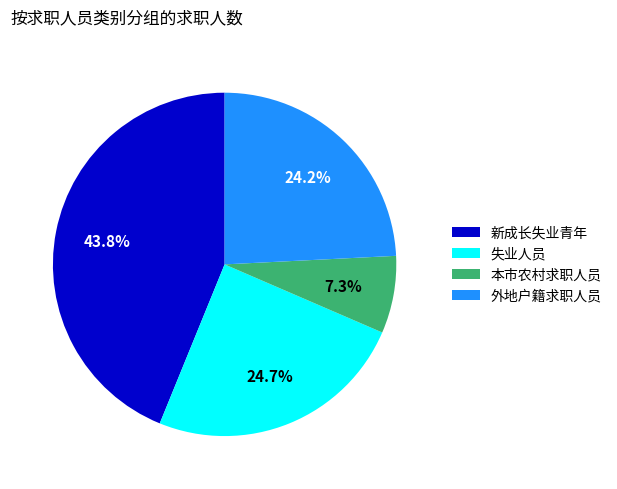

What percentage is the 外地户籍求职人员 slice, to the nearest percent?

24%